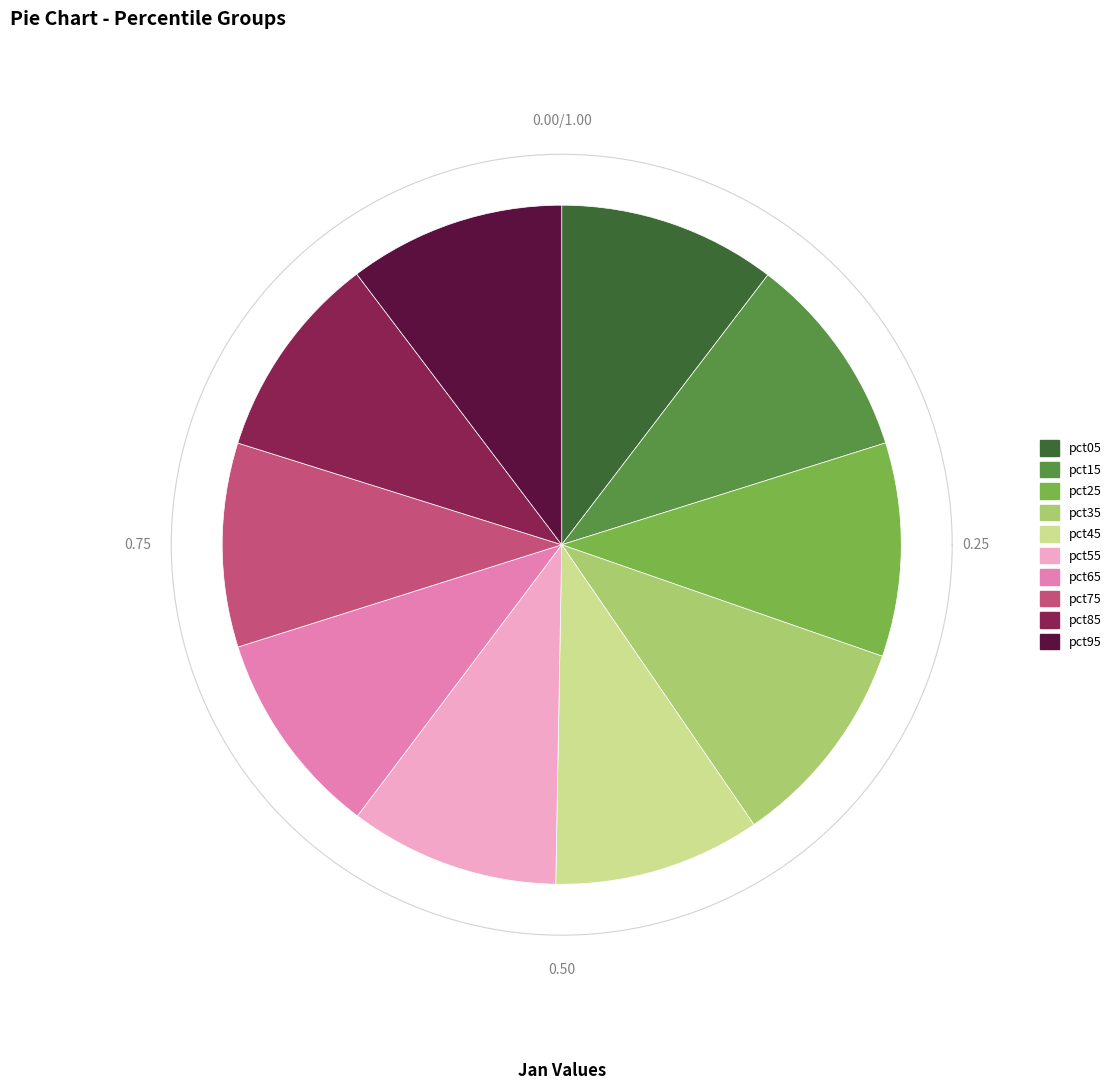

Is pct95 the majority of the pie?

No